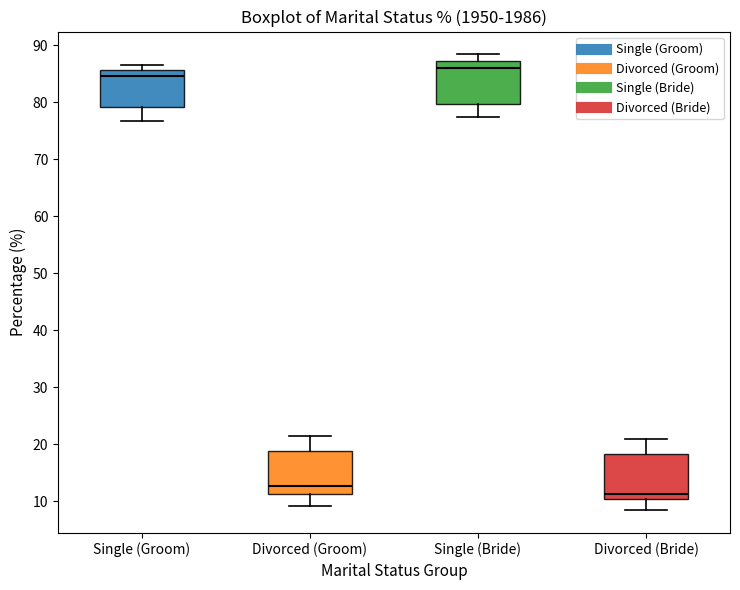

Which box's median line is the lowest?

Divorced (Bride)